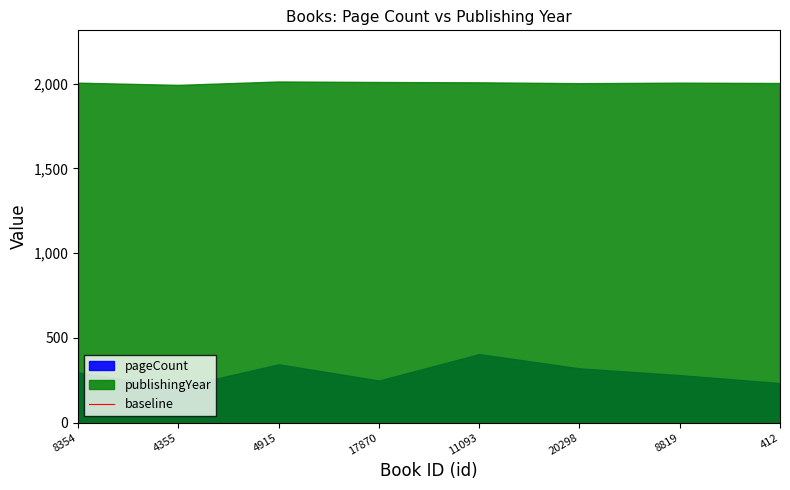

What is the spread (max minus min) of values at 4355?

1785